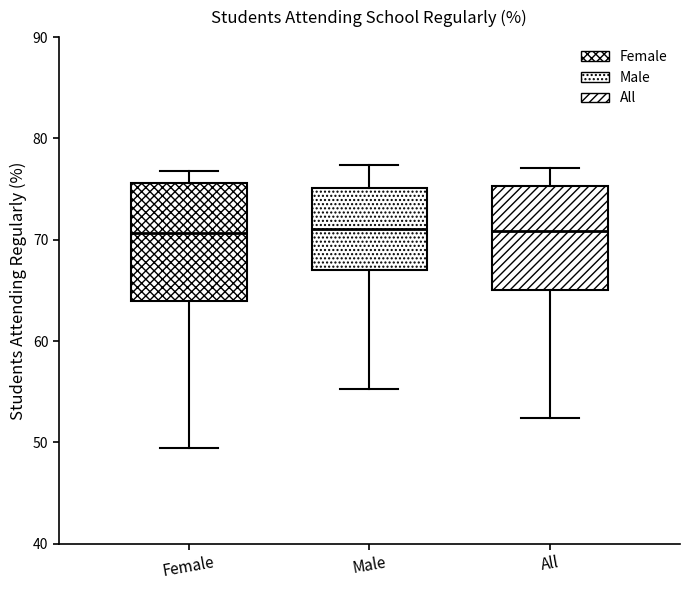

Comparing the boxes themselves (not the whiskers), which one is the tallest?

Female